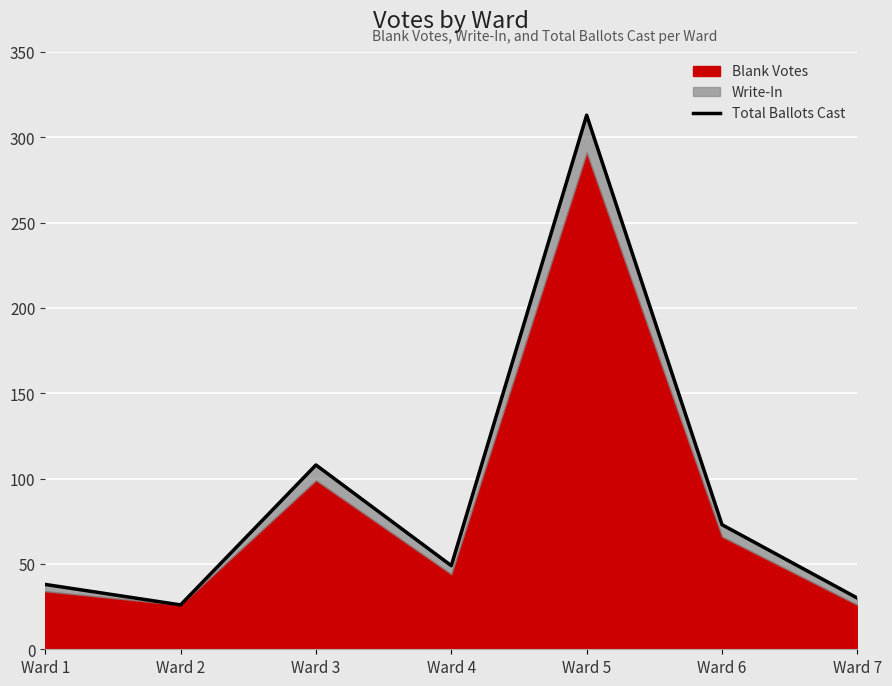

What is the value of the 3rd point from the left?

108